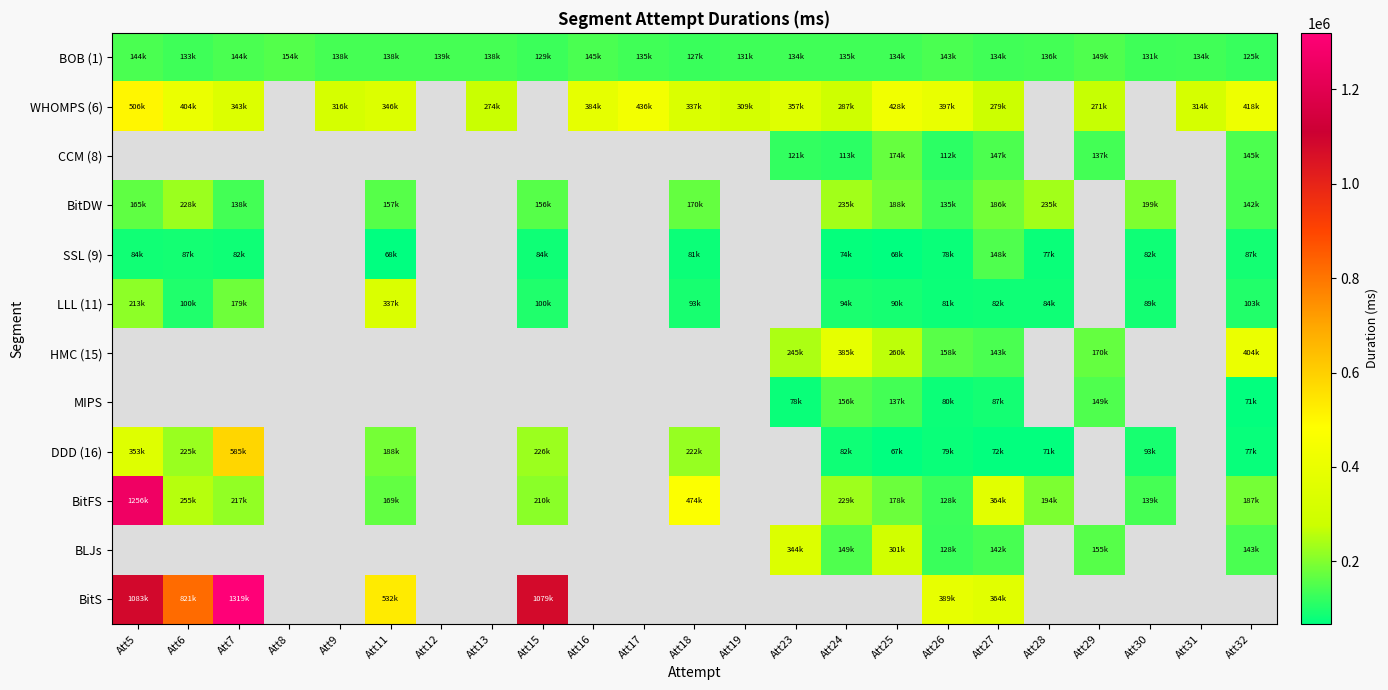

At how many categories does at least one series exceed 281700?

17